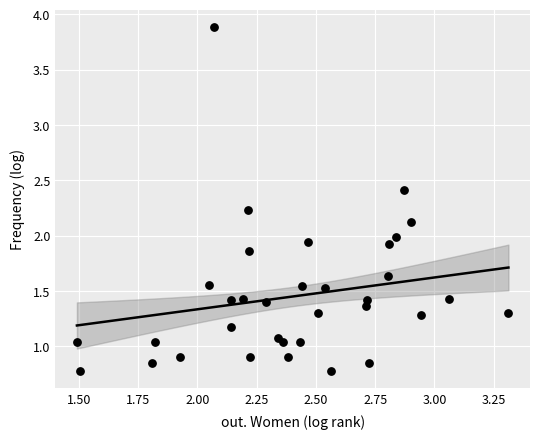

What is the range of Y values (max minus min)?

3.1